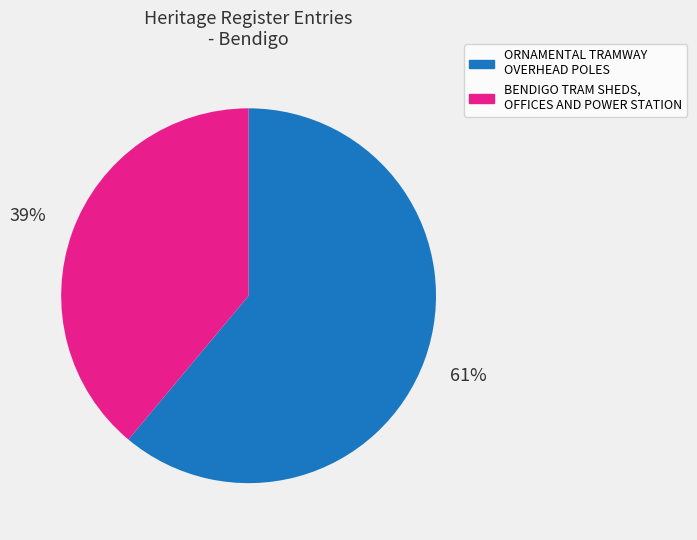

What is the ratio of the value at ORNAMENTAL TRAMWAY OVERHEAD POLES to the value at BENDIGO TRAM SHEDS, OFFICES AND POWER STATION?

1.6